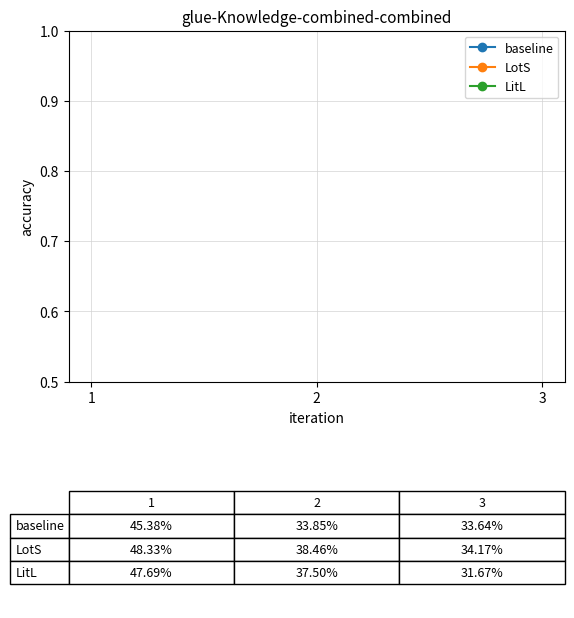

At how many categories does at least one series exceed 0?

3